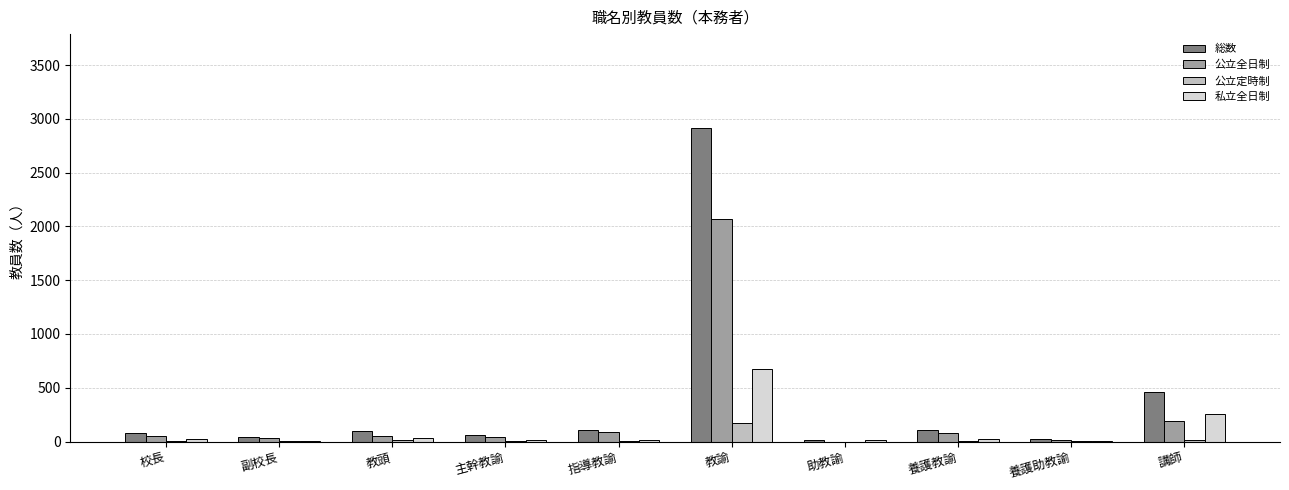

What is the sum of all 総数 values?

3906